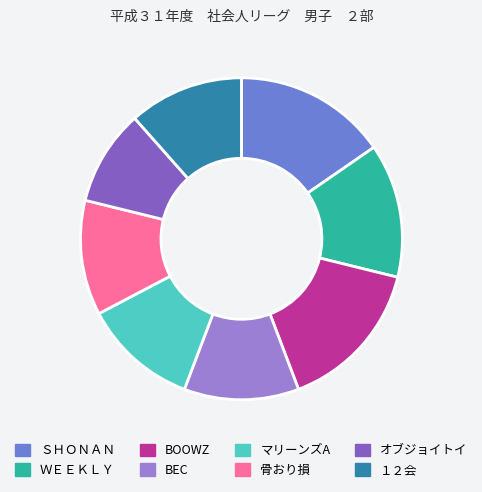

Combined, do ＳＨＯＮＡＮ and ＷＥＥＫＬＹ account for over 50%?

No